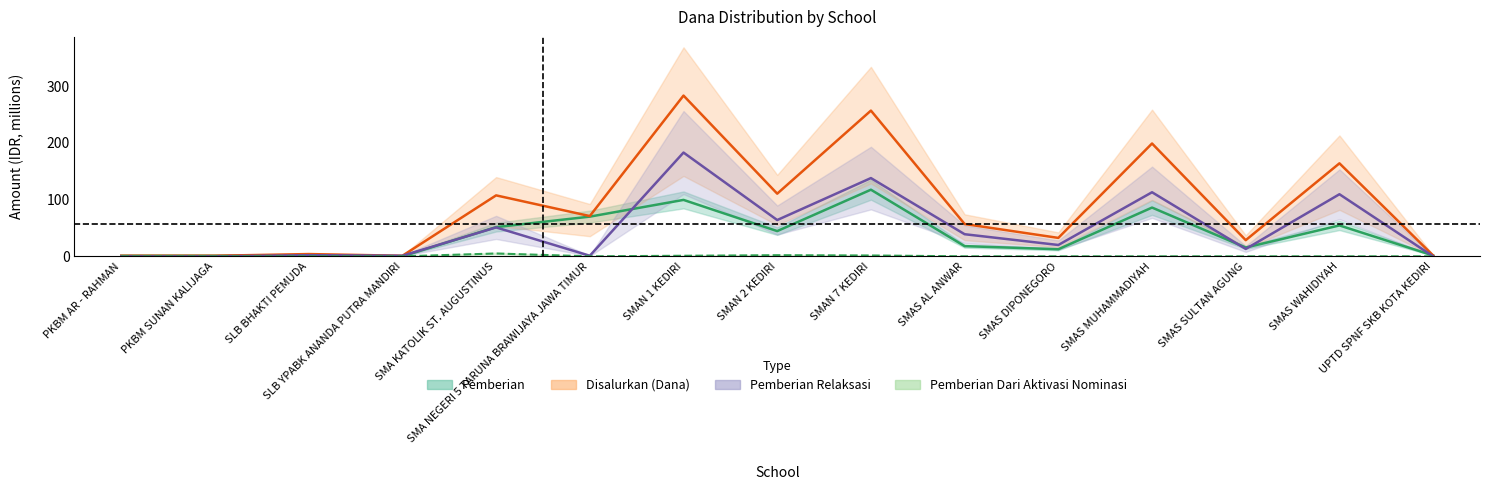

What is the total value across all series at SMAS AL ANWAR?

114.0